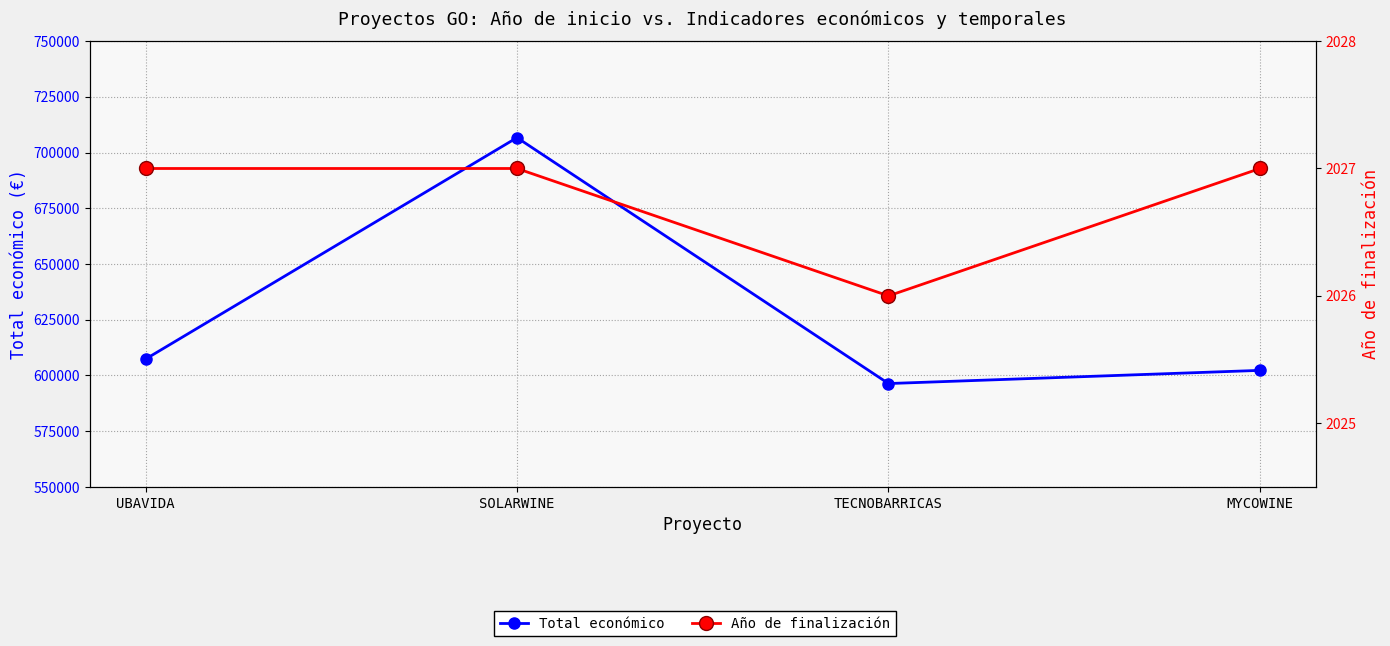

How many lines are shown in the chart?

2